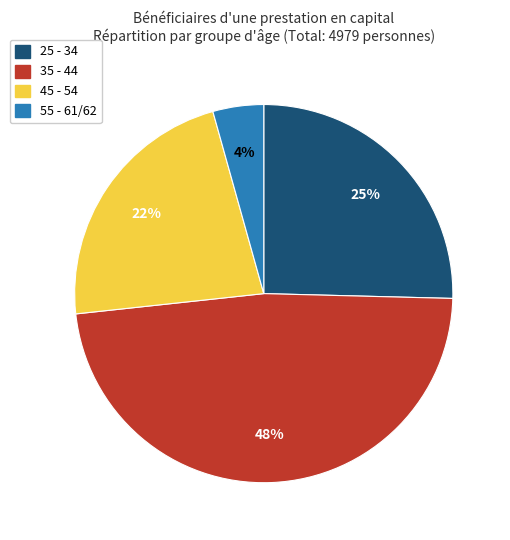

Which category has the biggest portion of the pie?

35 - 44